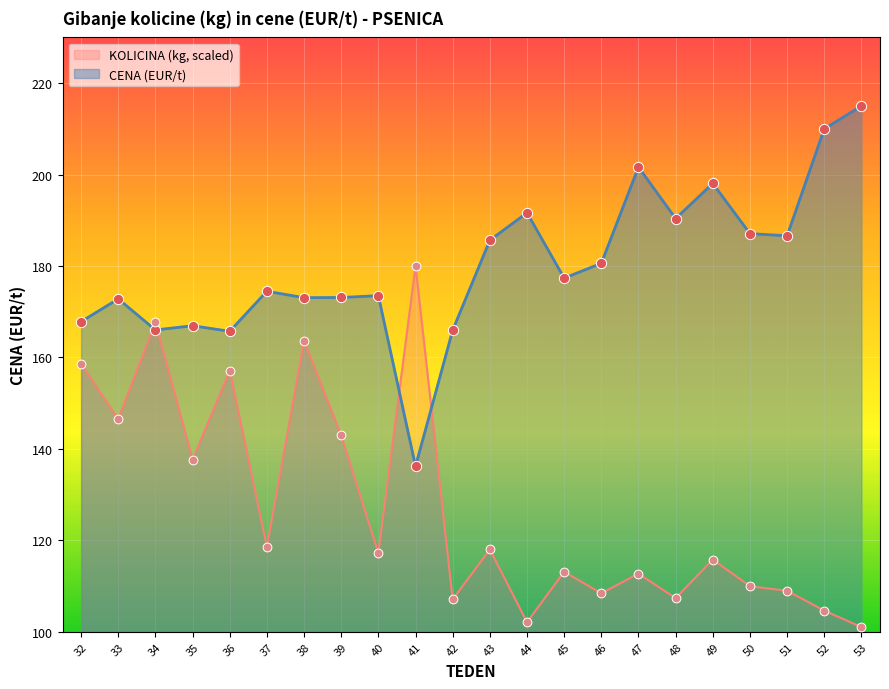

Which series contains the highest Y value?

CENA (EUR/t)